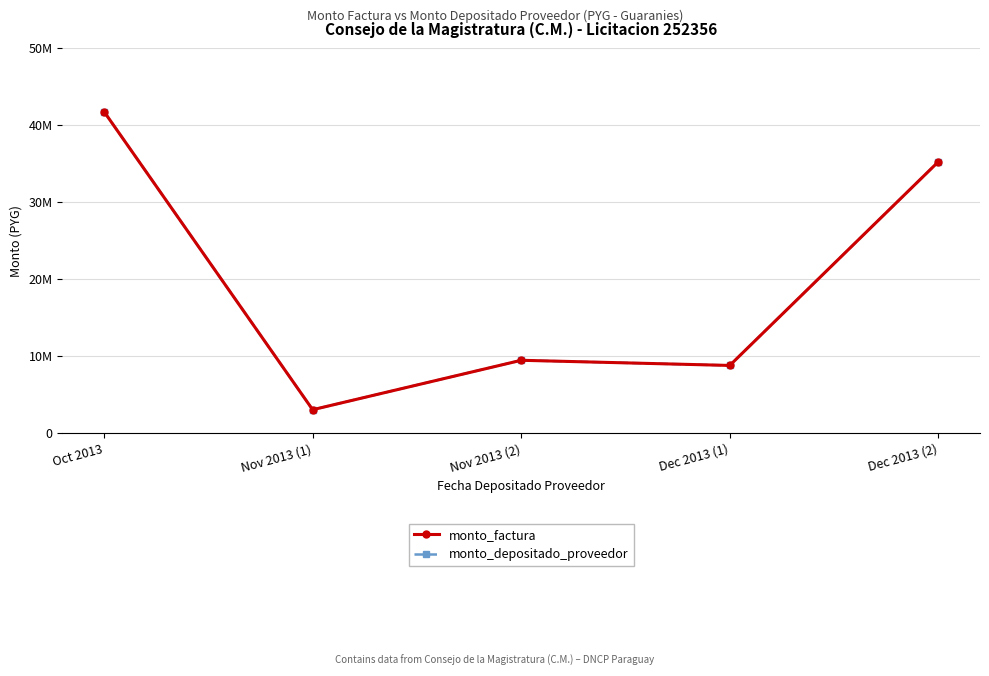

Rank the series at Dec 2013 (2) from highest to lowest value.

monto_factura, monto_depositado_proveedor